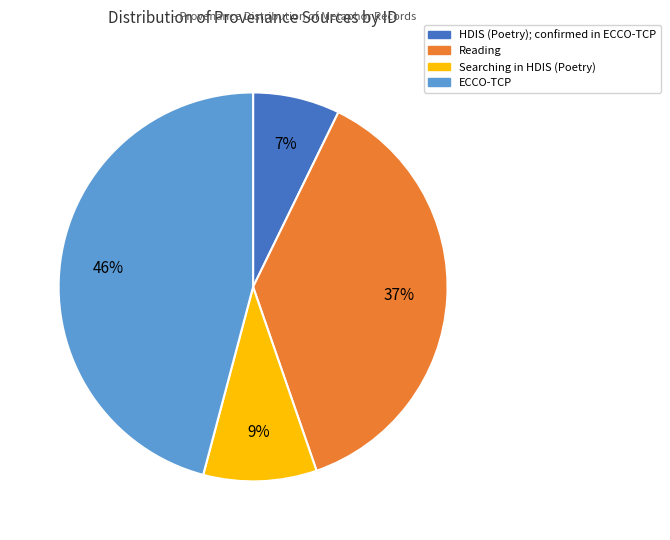

Does any single category account for the majority?

No